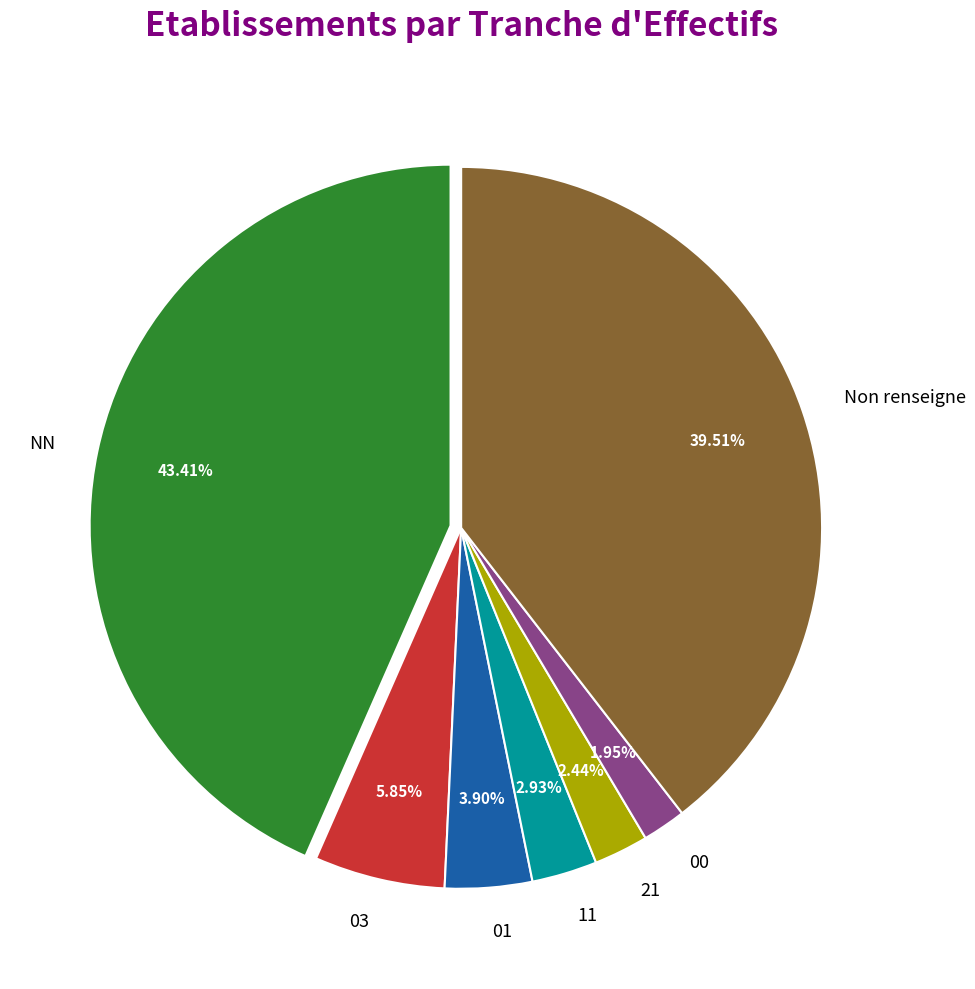

Count the number of slices in the pie.

7